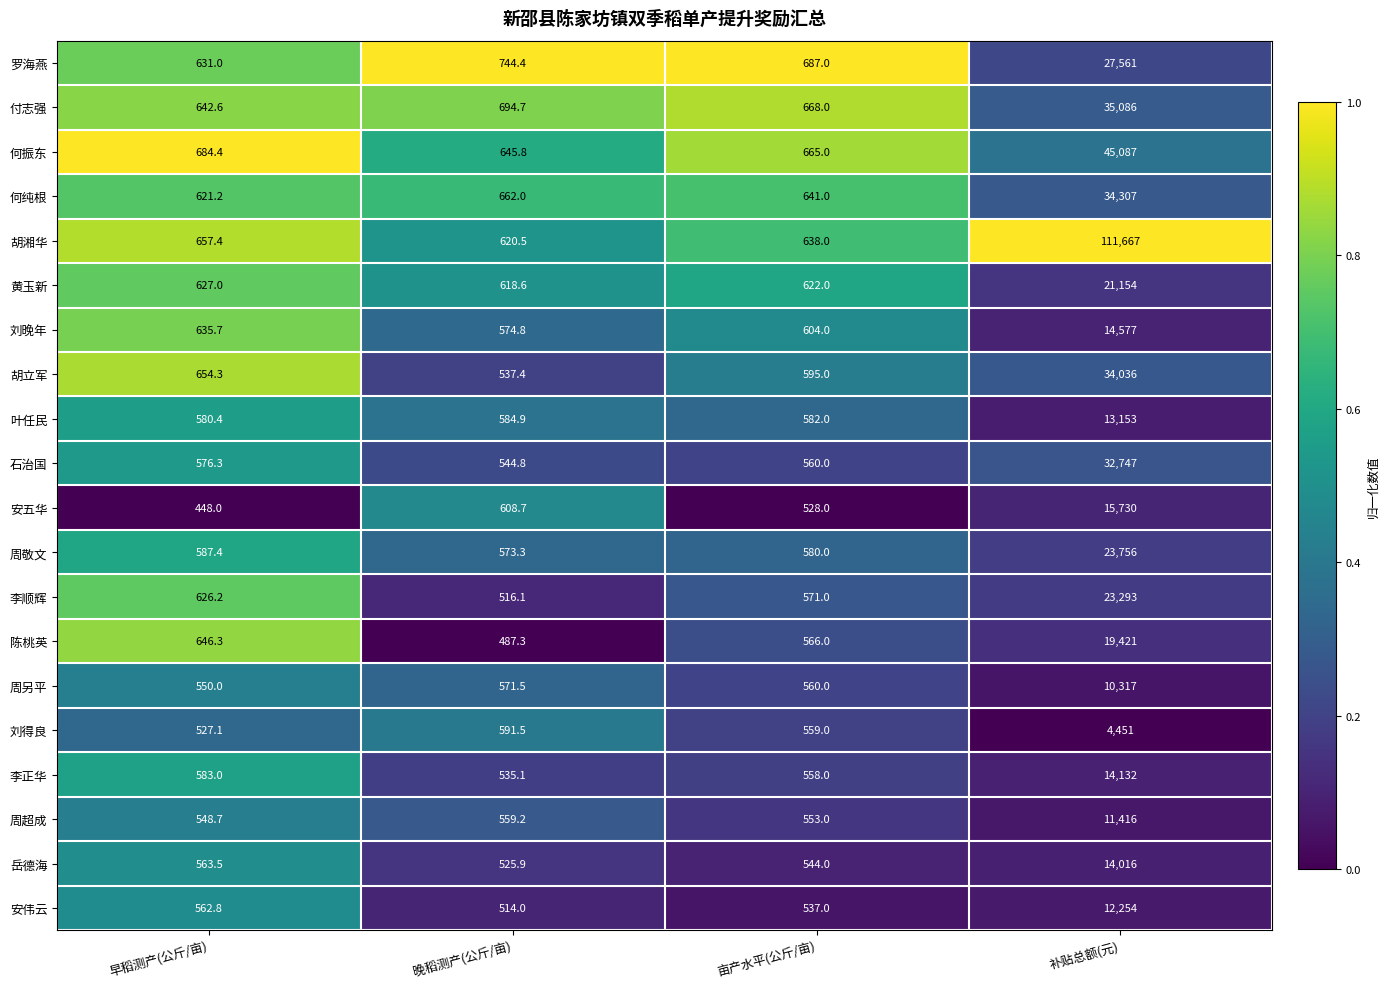

What is the difference between the highest and lowest values at 早稻测产(公斤/亩)?

236.4